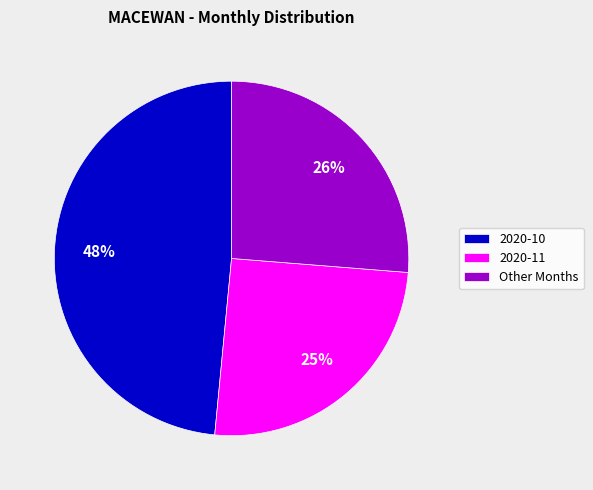

Approximately how many times larger is the value at 2020-11 compared to Other Months?

1.0